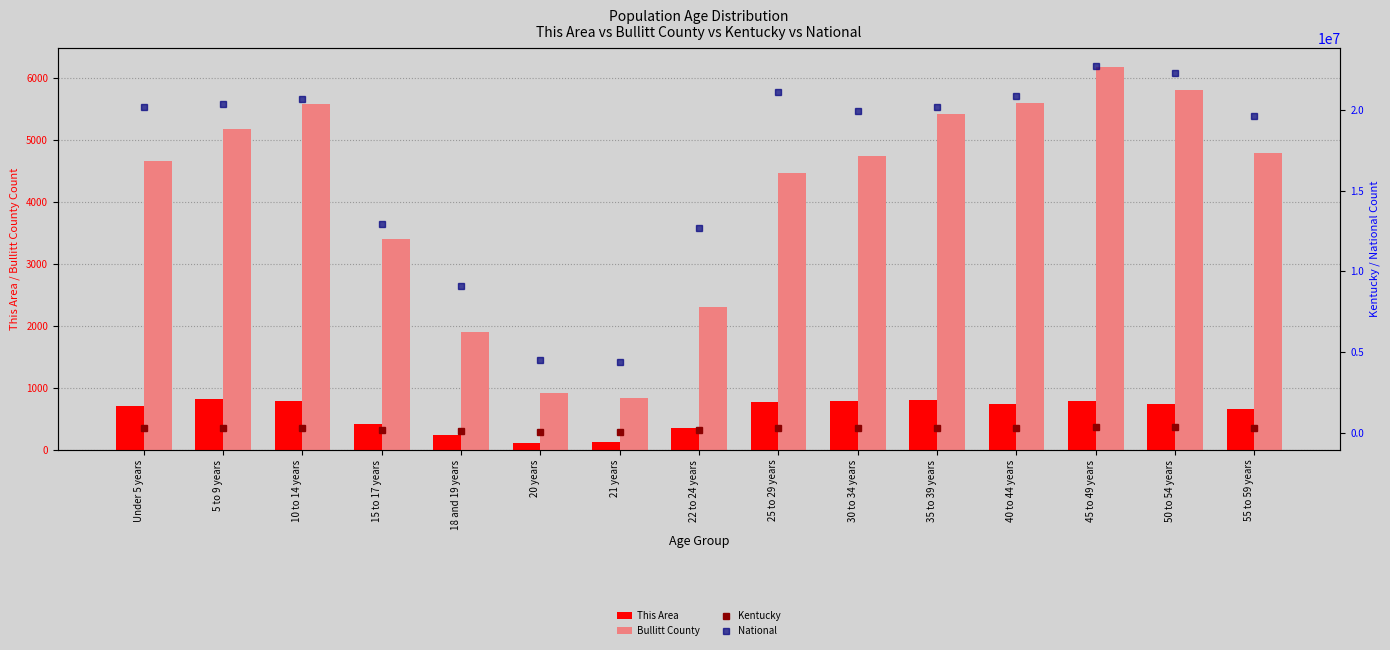

At which label is Bullitt County closest to 3497?

15 to 17 years